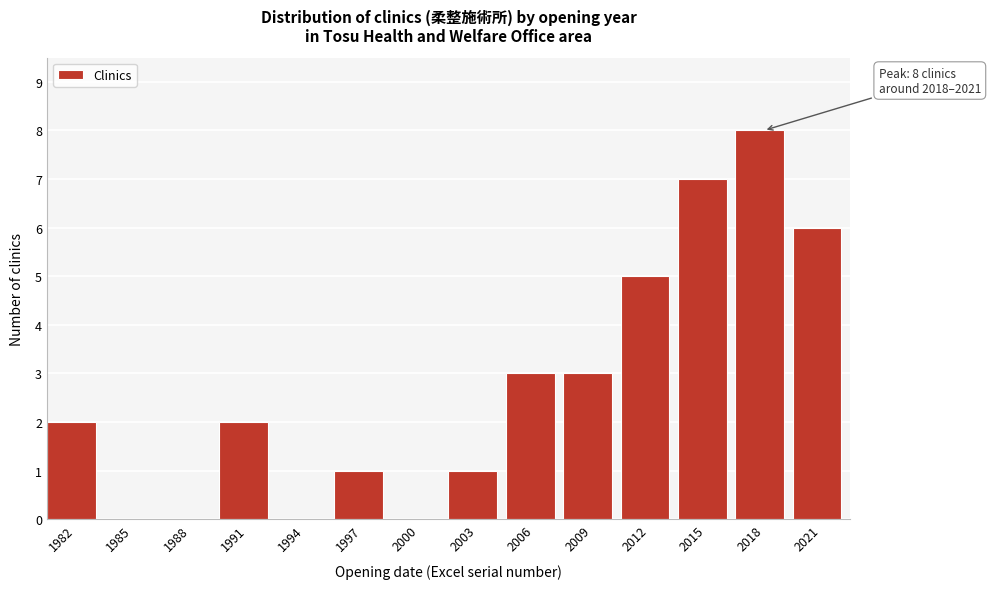

Reading left to right, list all the values displayed in this chart.

1982=2	1985=0	1988=0	1991=2	1994=0	1997=1	2000=0	2003=1	2006=3	2009=3	2012=5	2015=7	2018=8	2021=6